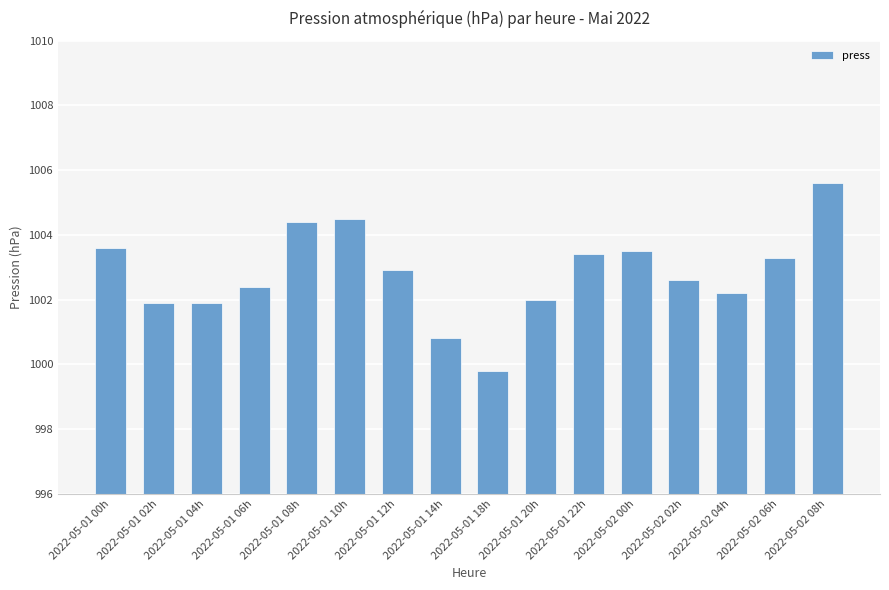

Between 2022-05-02 02h and 2022-05-01 04h, which is larger?

2022-05-02 02h